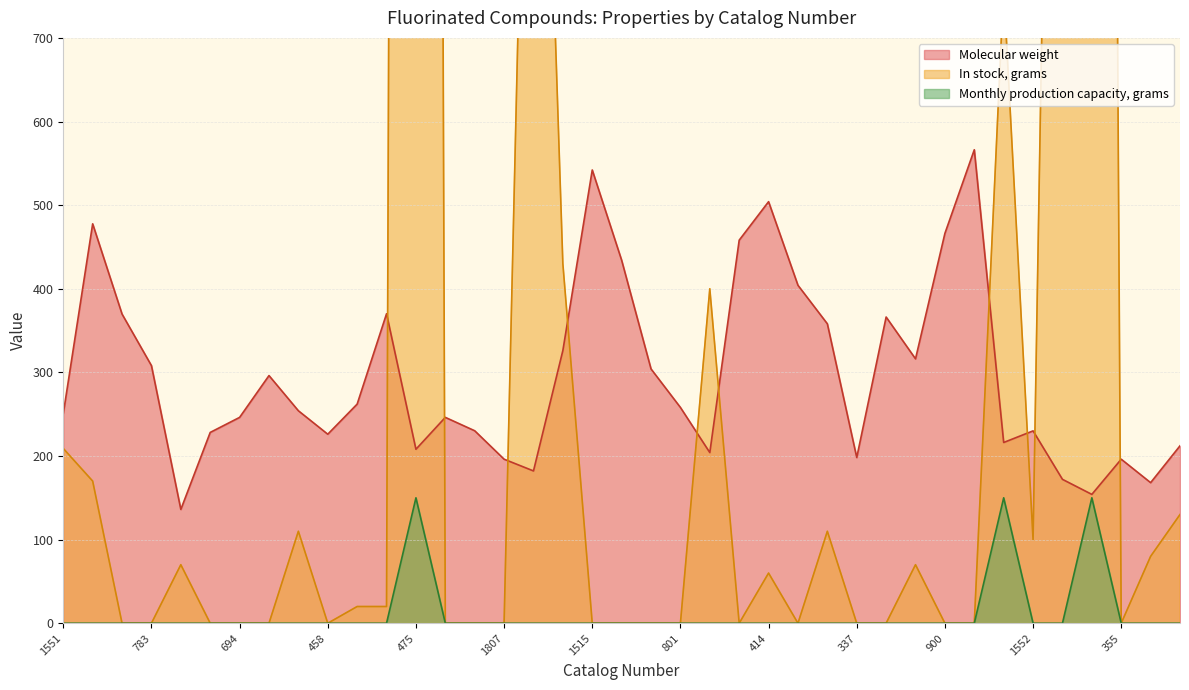

Reading left to right, what are all the values shown in this chart?

Molecular weight: 250.6	477.6	369.7	308.1	136.1	228.2	246.2	296.2	254.1	226.1	262.1	370.1	208.1	246.2	230.2	196.2	182.1	326.2	542.0	434.1	304.1	258.1	204.1	458.1	504.1	404.1	358.1	198.2	366.2	316.2	466.2	566.2	216.2	230.0	172.1	154.1	196.2	168.1	212.2
In stock, grams: 209.0	170.0	0.0	0.0	70.0	0.0	0.0	0.0	110.0	0.0	20.0	20.0	9360.0	0.0	0.0	0.0	1500.0	430.0	0.0	0.0	0.0	0.0	400.0	0.0	60.0	0.0	110.0	0.0	0.0	70.0	0.0	0.0	760.0	100.0	2140.0	5700.0	0.0	80.0	130.0
Monthly production capacity, grams: 0.0	0.0	0.0	0.0	0.0	0.0	0.0	0.0	0.0	0.0	0.0	0.0	150.0	0.0	0.0	0.0	0.0	0.0	0.0	0.0	0.0	0.0	0.0	0.0	0.0	0.0	0.0	0.0	0.0	0.0	0.0	0.0	150.0	0.0	0.0	150.0	0.0	0.0	0.0